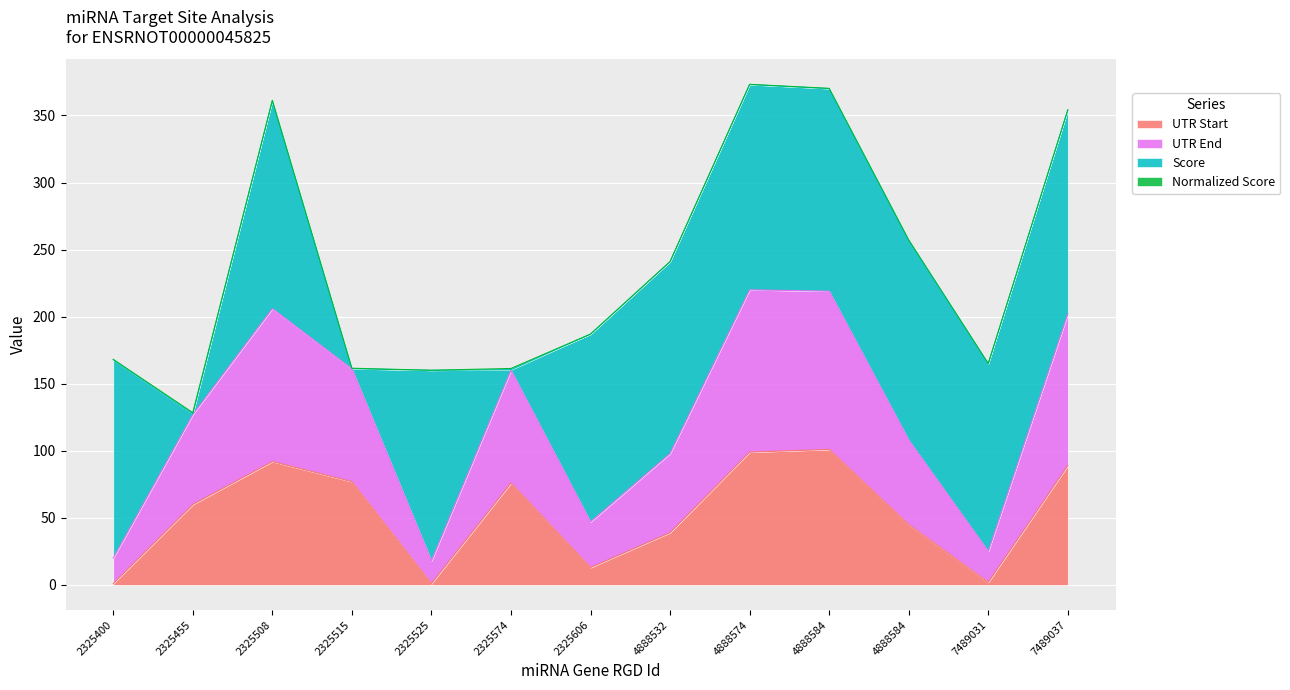

Which series has the widest spread of values?

UTR End